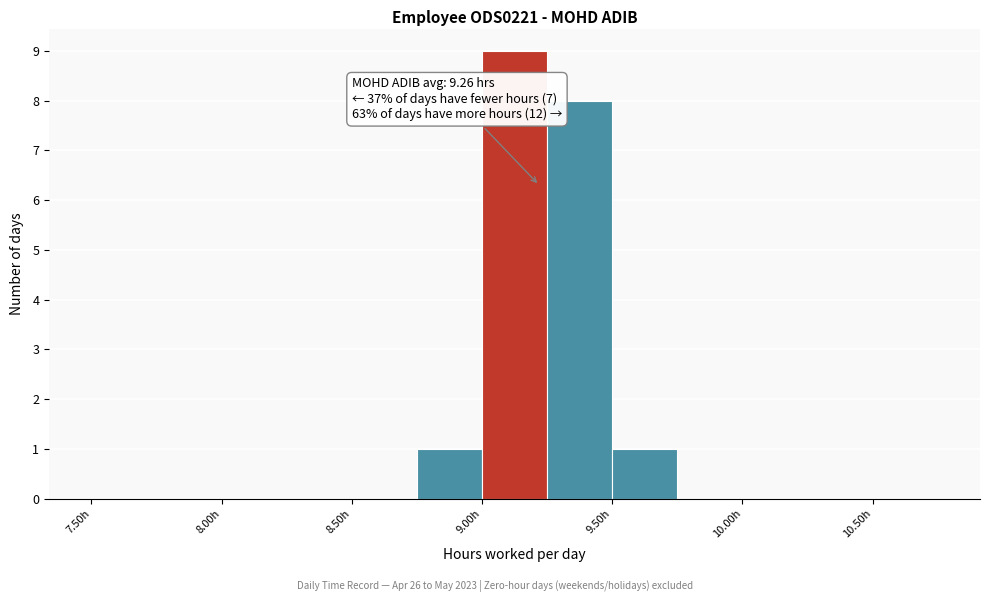

Over which range of the x-axis is the bar tallest?

9.00 to 9.25